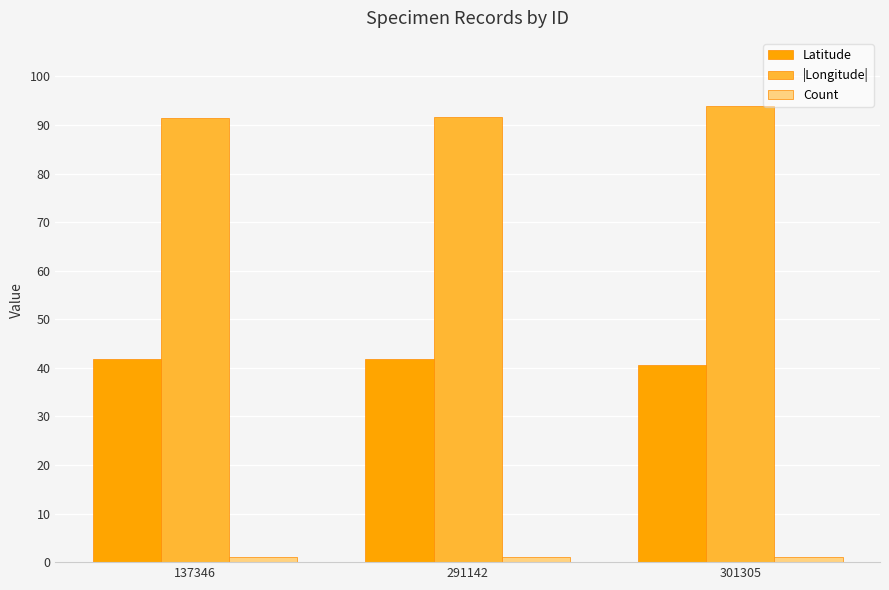

What is the minimum value for |Longitude|?

91.4